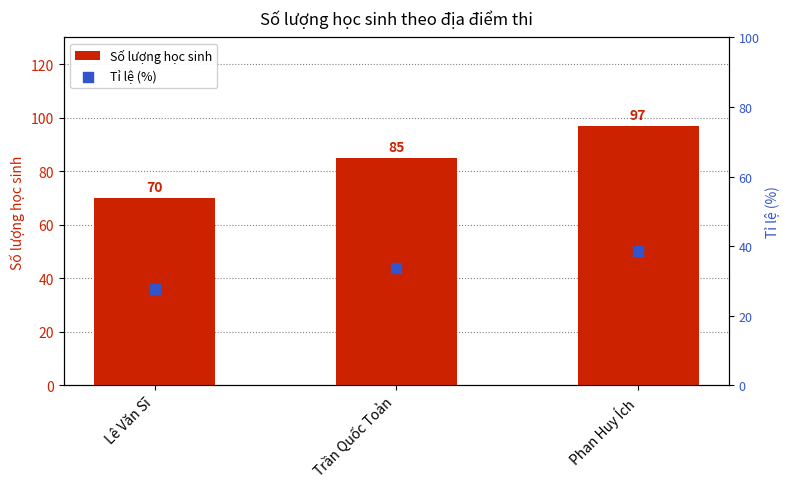

Which series contains the lowest Y value?

Tỉ lệ (%)